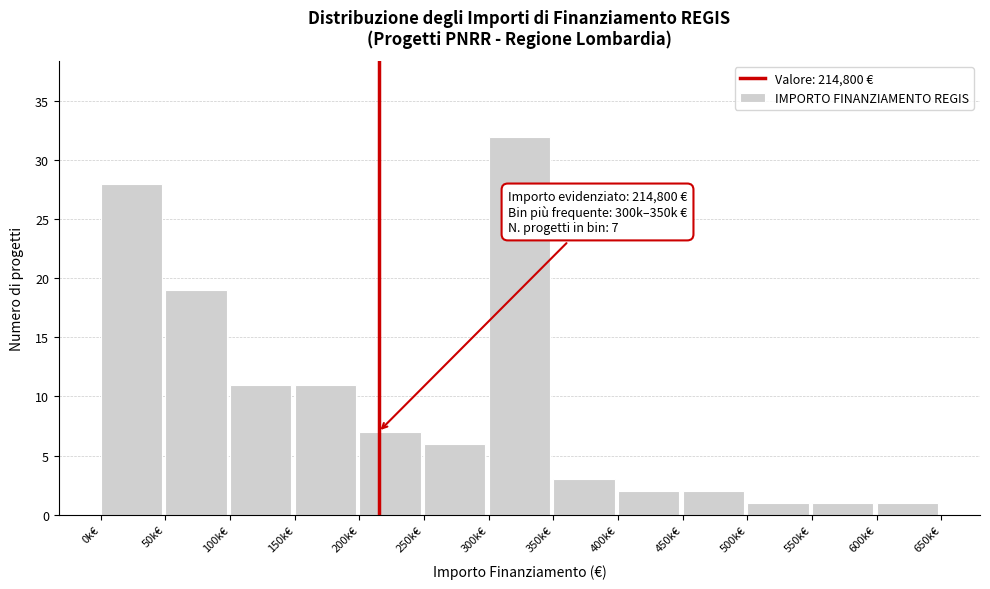

Reading left to right, what are all the values shown in this chart?

28	19	11	11	7	6	32	3	2	2	1	1	1